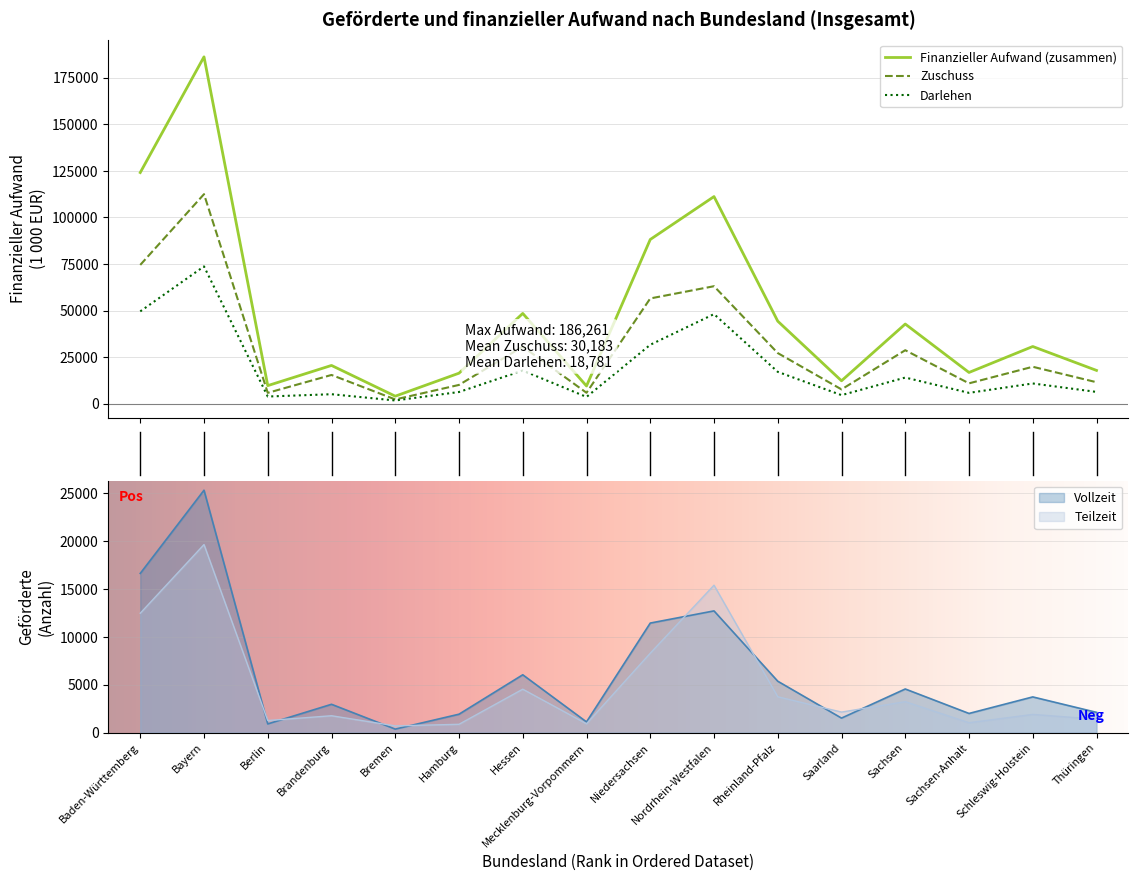

True or false: Zuschuss and Vollzeit intersect in this chart.

False